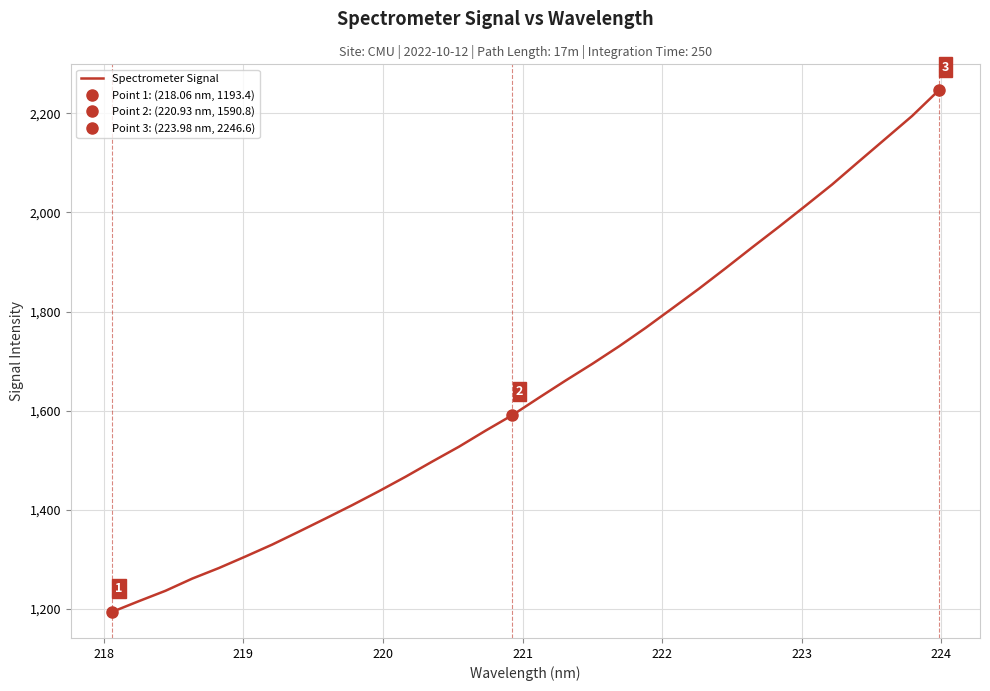

What is the highest value of the Spectrometer Signal series?

2246.6